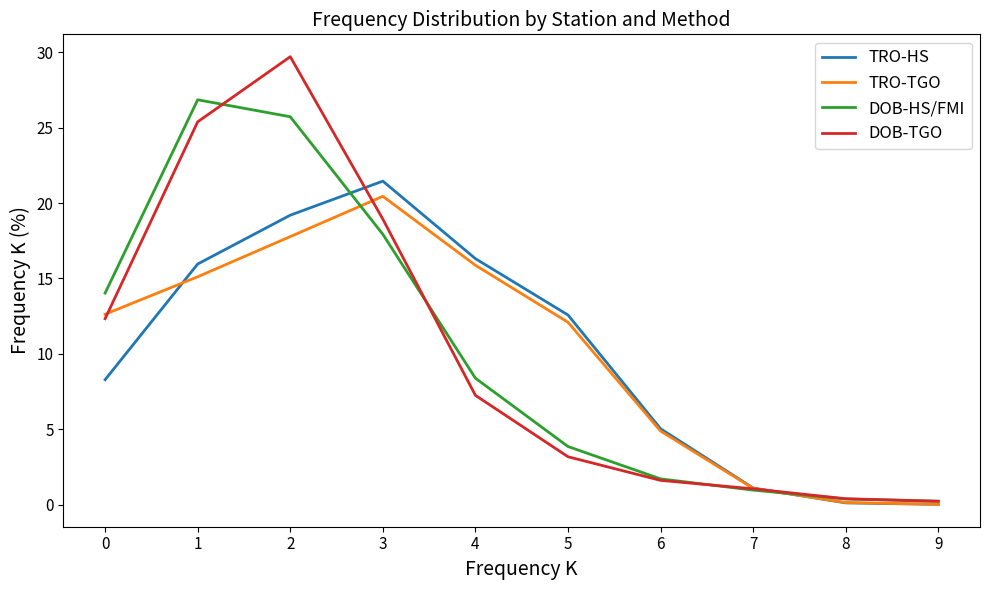

What is the difference between the TRO-TGO values at 1 and 7?

14.0